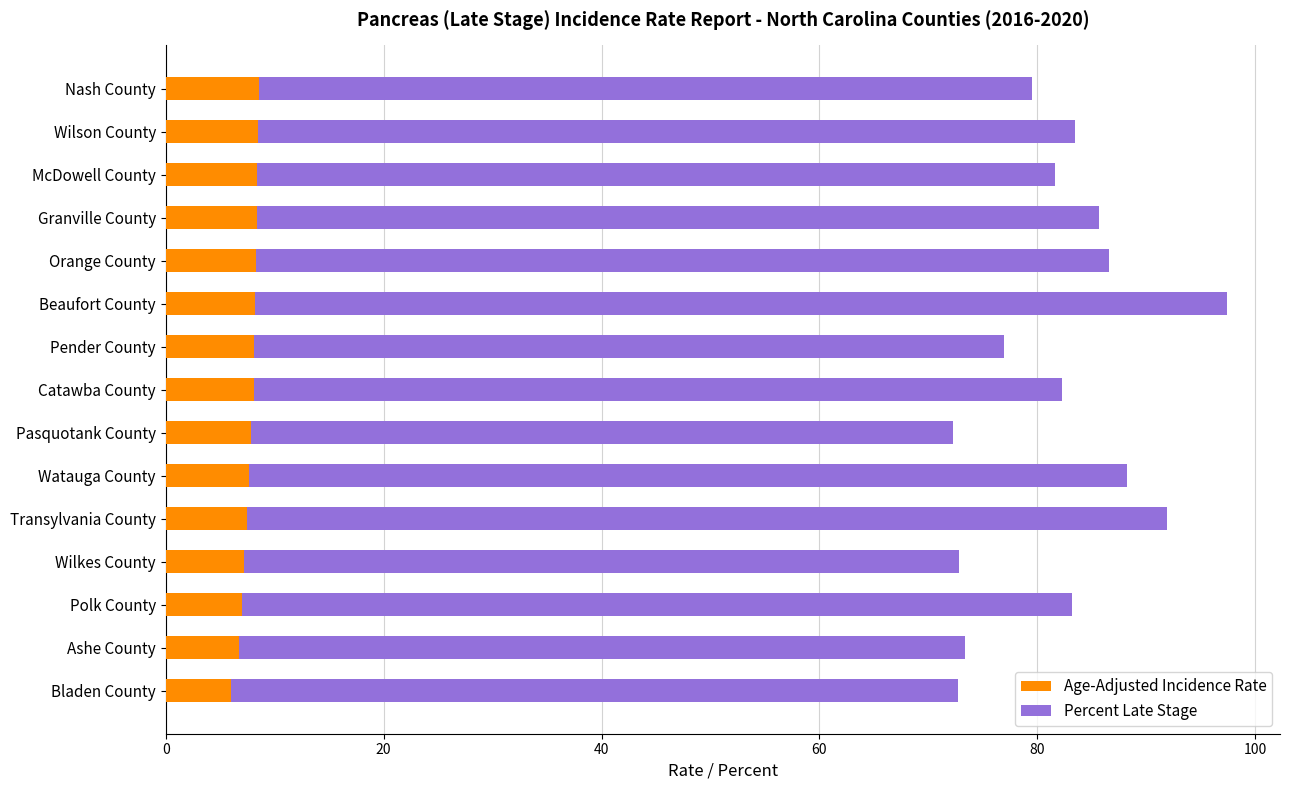

What is the total value across all series at Beaufort County?

97.4